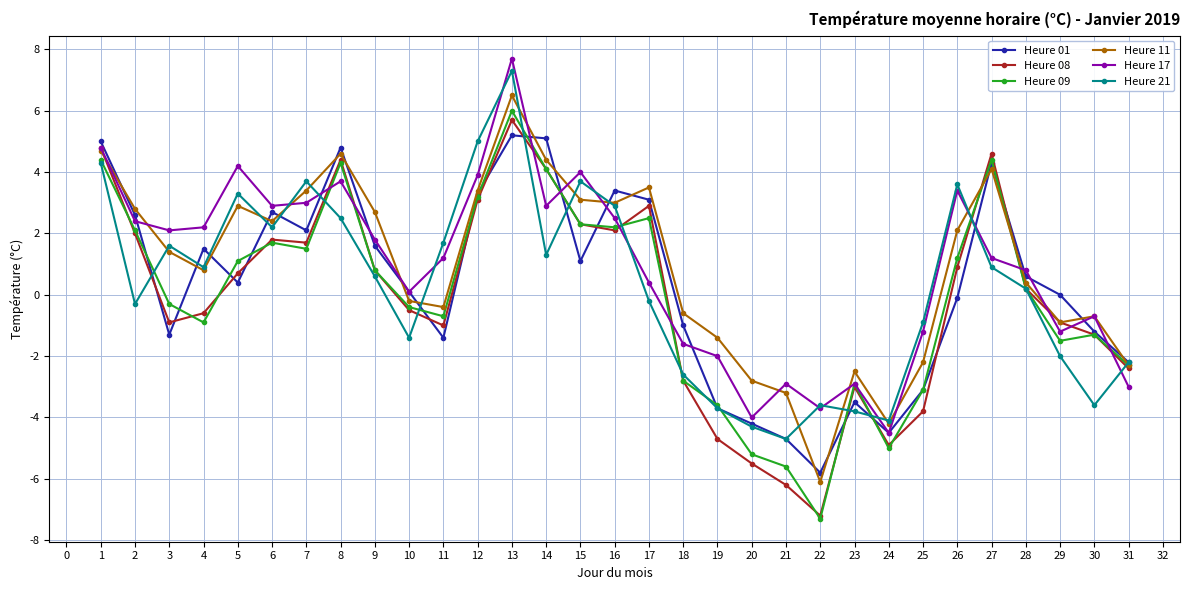

What is the difference between the maximum and minimum values in the Heure 11 series?

12.6